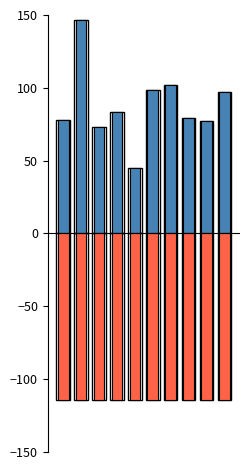

What is the difference between the maximum and minimum values in the SDS_P1 series?

101.8